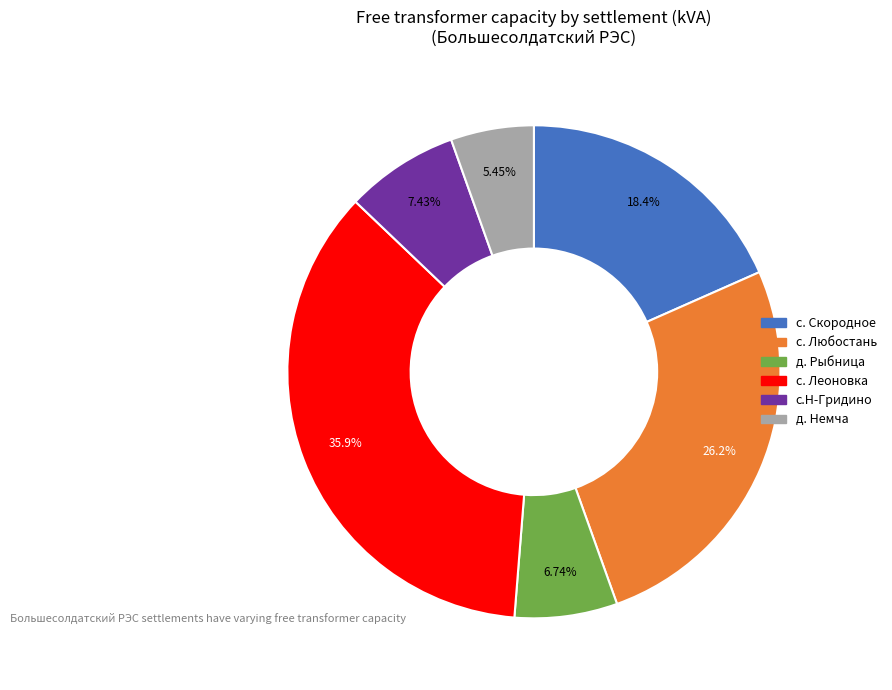

Does any single category account for the majority?

No